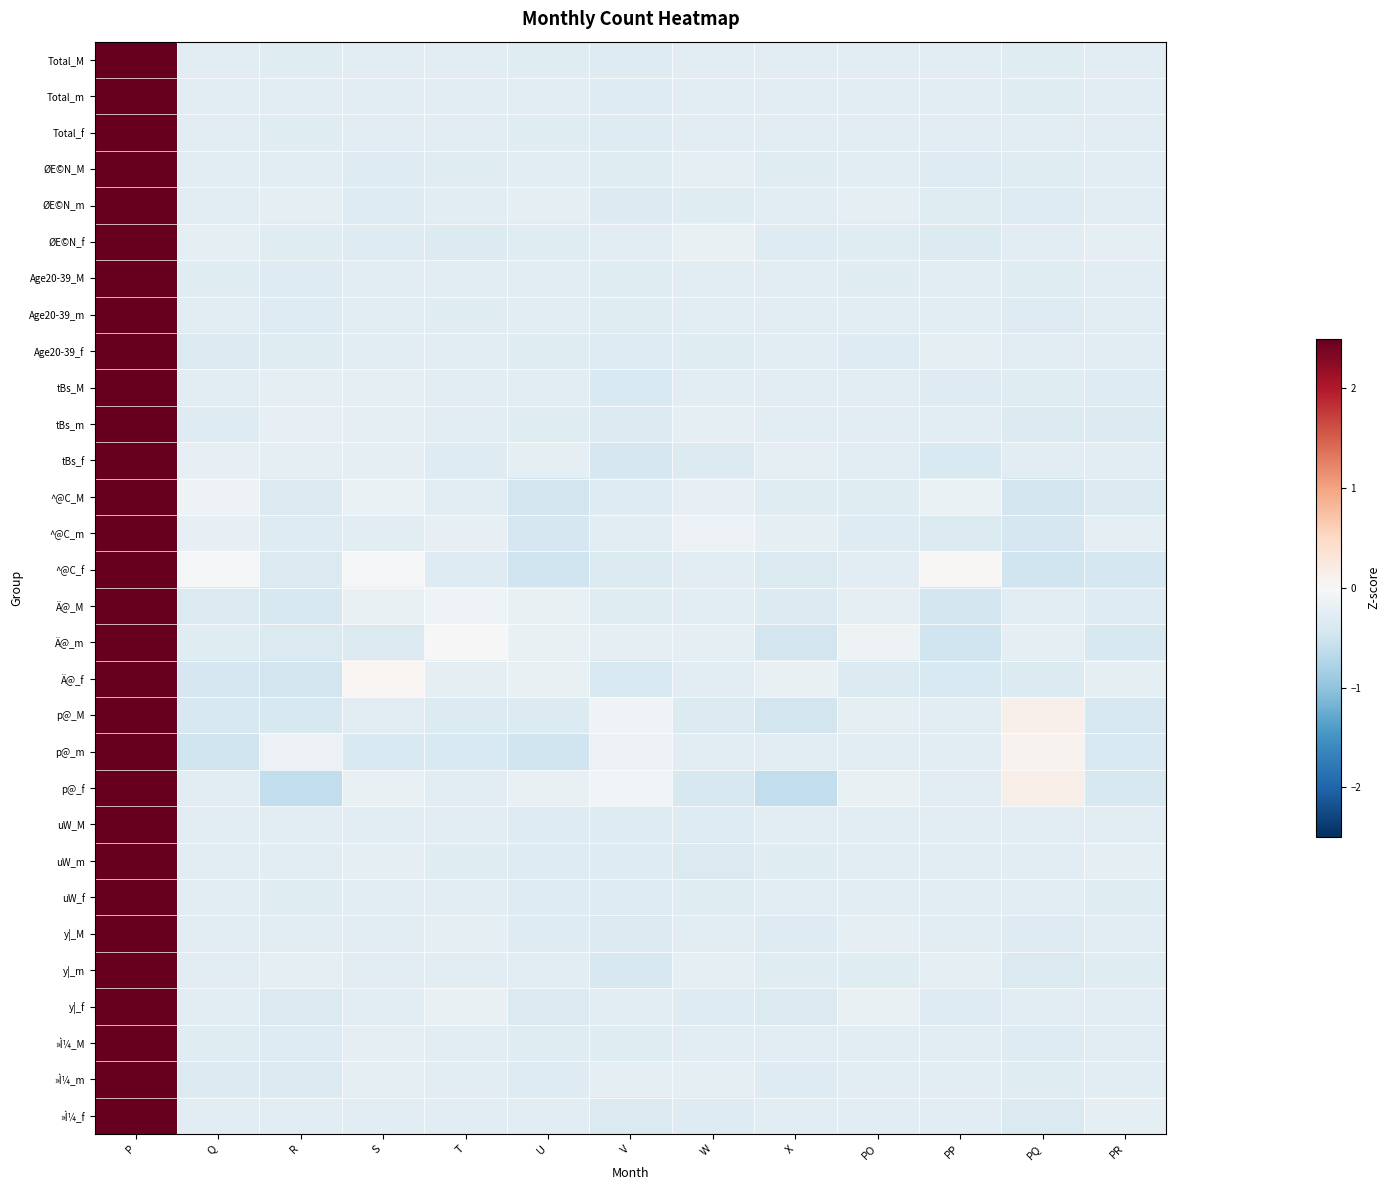

Reading left to right, what are all the values shown in this chart?

Total_M: P=3.5	Q=-0.3	R=-0.3	S=-0.3	T=-0.3	U=-0.3	V=-0.3	W=-0.3	X=-0.3	PO=-0.3	PP=-0.3	PQ=-0.3	PR=-0.3
Total_m: P=3.5	Q=-0.3	R=-0.3	S=-0.3	T=-0.3	U=-0.3	V=-0.3	W=-0.3	X=-0.3	PO=-0.3	PP=-0.3	PQ=-0.3	PR=-0.3
Total_f: P=3.5	Q=-0.3	R=-0.3	S=-0.3	T=-0.3	U=-0.3	V=-0.3	W=-0.3	X=-0.3	PO=-0.3	PP=-0.3	PQ=-0.3	PR=-0.3
ØE©N_M: P=3.5	Q=-0.3	R=-0.3	S=-0.3	T=-0.3	U=-0.3	V=-0.3	W=-0.3	X=-0.3	PO=-0.3	PP=-0.3	PQ=-0.3	PR=-0.3
ØE©N_m: P=3.5	Q=-0.3	R=-0.3	S=-0.3	T=-0.3	U=-0.2	V=-0.3	W=-0.3	X=-0.3	PO=-0.3	PP=-0.3	PQ=-0.3	PR=-0.3
ØE©N_f: P=3.5	Q=-0.2	R=-0.3	S=-0.3	T=-0.3	U=-0.3	V=-0.3	W=-0.2	X=-0.3	PO=-0.3	PP=-0.3	PQ=-0.3	PR=-0.2
Age20-39_M: P=3.5	Q=-0.3	R=-0.3	S=-0.3	T=-0.3	U=-0.3	V=-0.3	W=-0.3	X=-0.3	PO=-0.3	PP=-0.3	PQ=-0.3	PR=-0.3
Age20-39_m: P=3.5	Q=-0.3	R=-0.3	S=-0.3	T=-0.3	U=-0.3	V=-0.3	W=-0.3	X=-0.3	PO=-0.3	PP=-0.3	PQ=-0.3	PR=-0.3
Age20-39_f: P=3.5	Q=-0.3	R=-0.3	S=-0.3	T=-0.3	U=-0.3	V=-0.3	W=-0.3	X=-0.3	PO=-0.3	PP=-0.2	PQ=-0.3	PR=-0.3
tBs_M: P=3.5	Q=-0.3	R=-0.2	S=-0.2	T=-0.3	U=-0.3	V=-0.4	W=-0.3	X=-0.3	PO=-0.3	PP=-0.3	PQ=-0.3	PR=-0.3
tBs_m: P=3.5	Q=-0.3	R=-0.2	S=-0.2	T=-0.3	U=-0.3	V=-0.3	W=-0.3	X=-0.3	PO=-0.3	PP=-0.3	PQ=-0.3	PR=-0.4
tBs_f: P=3.5	Q=-0.2	R=-0.2	S=-0.2	T=-0.3	U=-0.2	V=-0.4	W=-0.3	X=-0.2	PO=-0.3	PP=-0.4	PQ=-0.3	PR=-0.3
^@C_M: P=3.4	Q=-0.1	R=-0.3	S=-0.2	T=-0.3	U=-0.5	V=-0.3	W=-0.2	X=-0.3	PO=-0.3	PP=-0.2	PQ=-0.5	PR=-0.3
^@C_m: P=3.5	Q=-0.2	R=-0.3	S=-0.3	T=-0.2	U=-0.4	V=-0.3	W=-0.2	X=-0.2	PO=-0.3	PP=-0.4	PQ=-0.4	PR=-0.2
^@C_f: P=3.4	Q=-0.1	R=-0.4	S=-0.1	T=-0.3	U=-0.5	V=-0.4	W=-0.3	X=-0.4	PO=-0.3	PP=0.0	PQ=-0.5	PR=-0.4
Ä@_M: P=3.4	Q=-0.4	R=-0.4	S=-0.2	T=-0.1	U=-0.2	V=-0.3	W=-0.3	X=-0.3	PO=-0.2	PP=-0.5	PQ=-0.3	PR=-0.3
Ä@_m: P=3.4	Q=-0.3	R=-0.4	S=-0.4	T=-0.0	U=-0.2	V=-0.2	W=-0.2	X=-0.4	PO=-0.1	PP=-0.5	PQ=-0.2	PR=-0.4
Ä@_f: P=3.4	Q=-0.4	R=-0.5	S=0.0	T=-0.2	U=-0.2	V=-0.4	W=-0.3	X=-0.2	PO=-0.3	PP=-0.4	PQ=-0.3	PR=-0.2
p@_M: P=3.4	Q=-0.4	R=-0.4	S=-0.3	T=-0.3	U=-0.3	V=-0.1	W=-0.3	X=-0.5	PO=-0.2	PP=-0.3	PQ=0.1	PR=-0.4
p@_m: P=3.4	Q=-0.5	R=-0.1	S=-0.4	T=-0.4	U=-0.5	V=-0.1	W=-0.3	X=-0.3	PO=-0.3	PP=-0.3	PQ=0.1	PR=-0.4
p@_f: P=3.4	Q=-0.3	R=-0.6	S=-0.2	T=-0.3	U=-0.2	V=-0.1	W=-0.4	X=-0.6	PO=-0.2	PP=-0.3	PQ=0.1	PR=-0.4
uW_M: P=3.5	Q=-0.3	R=-0.3	S=-0.3	T=-0.3	U=-0.3	V=-0.3	W=-0.3	X=-0.3	PO=-0.3	PP=-0.3	PQ=-0.3	PR=-0.3
uW_m: P=3.5	Q=-0.3	R=-0.3	S=-0.2	T=-0.3	U=-0.3	V=-0.3	W=-0.4	X=-0.3	PO=-0.3	PP=-0.3	PQ=-0.3	PR=-0.2
uW_f: P=3.5	Q=-0.3	R=-0.3	S=-0.3	T=-0.3	U=-0.3	V=-0.3	W=-0.3	X=-0.3	PO=-0.3	PP=-0.3	PQ=-0.3	PR=-0.3
y|_M: P=3.5	Q=-0.3	R=-0.3	S=-0.3	T=-0.2	U=-0.3	V=-0.3	W=-0.3	X=-0.3	PO=-0.2	PP=-0.3	PQ=-0.3	PR=-0.3
y|_m: P=3.5	Q=-0.3	R=-0.2	S=-0.3	T=-0.3	U=-0.3	V=-0.4	W=-0.2	X=-0.3	PO=-0.3	PP=-0.2	PQ=-0.4	PR=-0.3
y|_f: P=3.5	Q=-0.3	R=-0.4	S=-0.3	T=-0.2	U=-0.4	V=-0.3	W=-0.3	X=-0.4	PO=-0.2	PP=-0.3	PQ=-0.3	PR=-0.3
»Ì¼_M: P=3.5	Q=-0.3	R=-0.3	S=-0.2	T=-0.3	U=-0.3	V=-0.3	W=-0.3	X=-0.3	PO=-0.3	PP=-0.3	PQ=-0.3	PR=-0.3
»Ì¼_m: P=3.5	Q=-0.3	R=-0.4	S=-0.2	T=-0.3	U=-0.3	V=-0.2	W=-0.2	X=-0.3	PO=-0.3	PP=-0.3	PQ=-0.3	PR=-0.3
»Ì¼_f: P=3.5	Q=-0.3	R=-0.3	S=-0.3	T=-0.3	U=-0.3	V=-0.4	W=-0.3	X=-0.3	PO=-0.3	PP=-0.3	PQ=-0.4	PR=-0.2